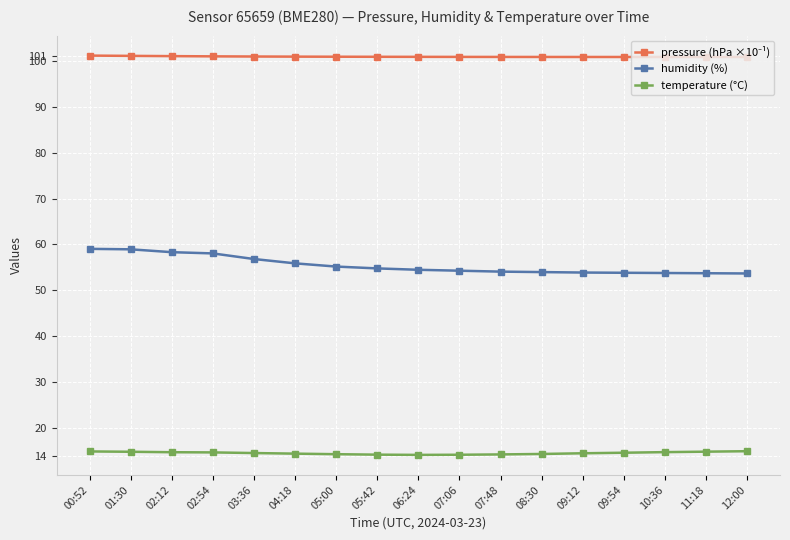

Does the chart have visible grid lines?

Yes